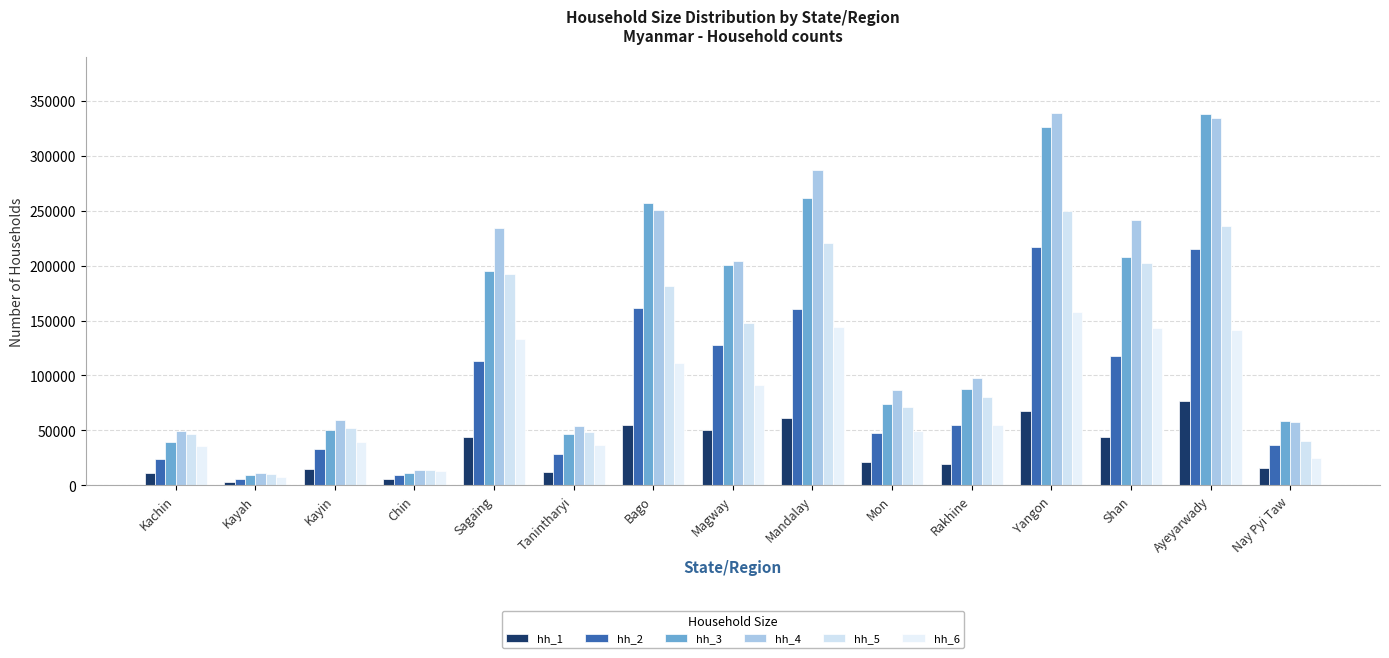

What is the difference between the maximum and minimum values in the hh_4 series?

328155